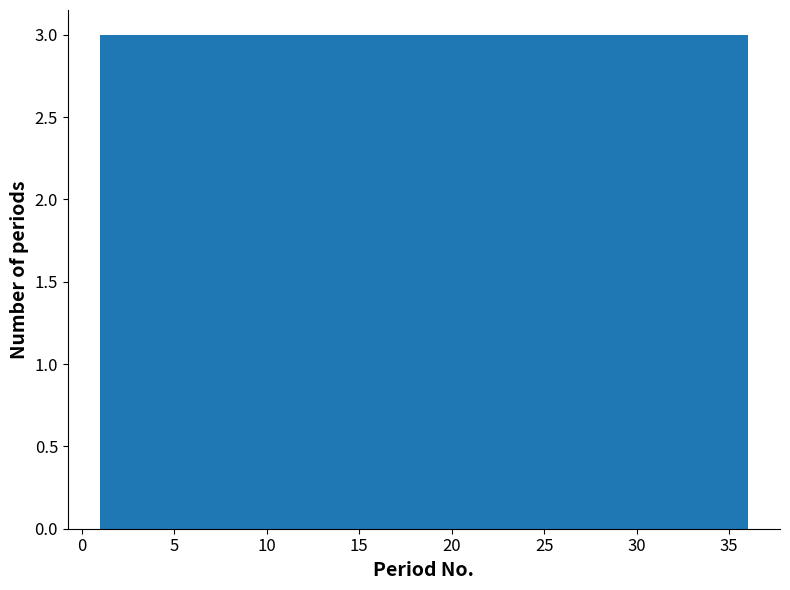

Reading left to right, transcribe this chart: for each bar, give the range it covers on the x-axis and its height. Neither the bar edges nor the heights are printed on the chart, so give them approximately, as read against the axes.

1.0 to 4.0: 3
4.0 to 7.0: 3
7.0 to 10.0: 3
10.0 to 12.5: 3
12.5 to 15.5: 3
15.5 to 18.5: 3
18.5 to 21.5: 3
21.5 to 24.5: 3
24.5 to 27.5: 3
27.5 to 30.0: 3
30.0 to 33.0: 3
33.0 to 36.0: 3